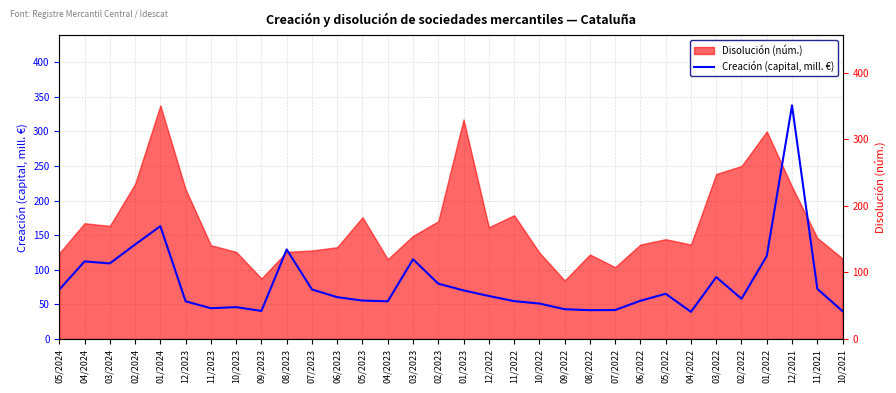

Where is Creación (capital, mill. €) nearest to the value 188?

01/2024